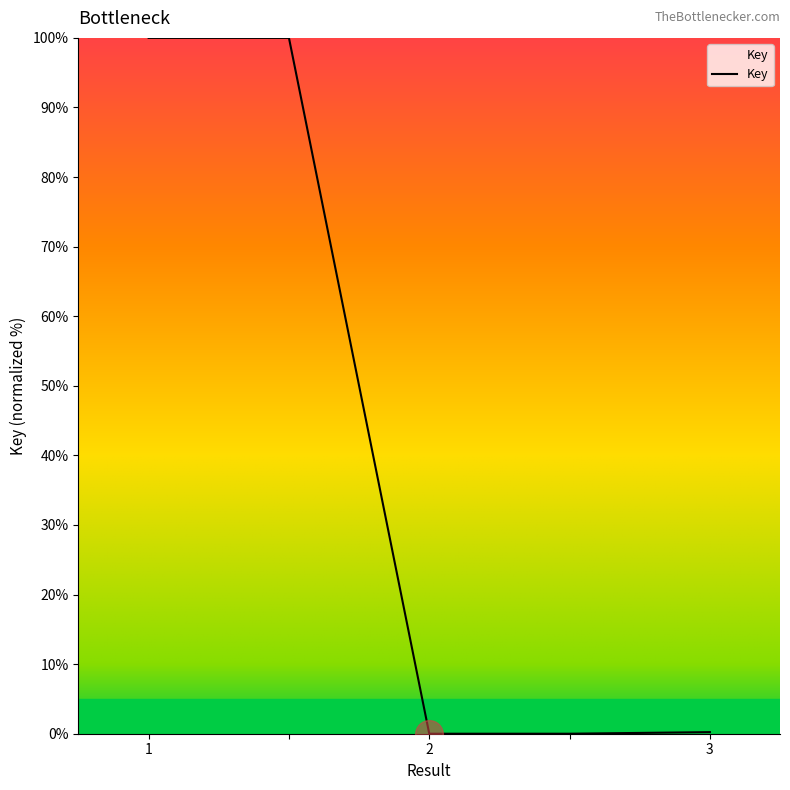

What is the average value?

40.0